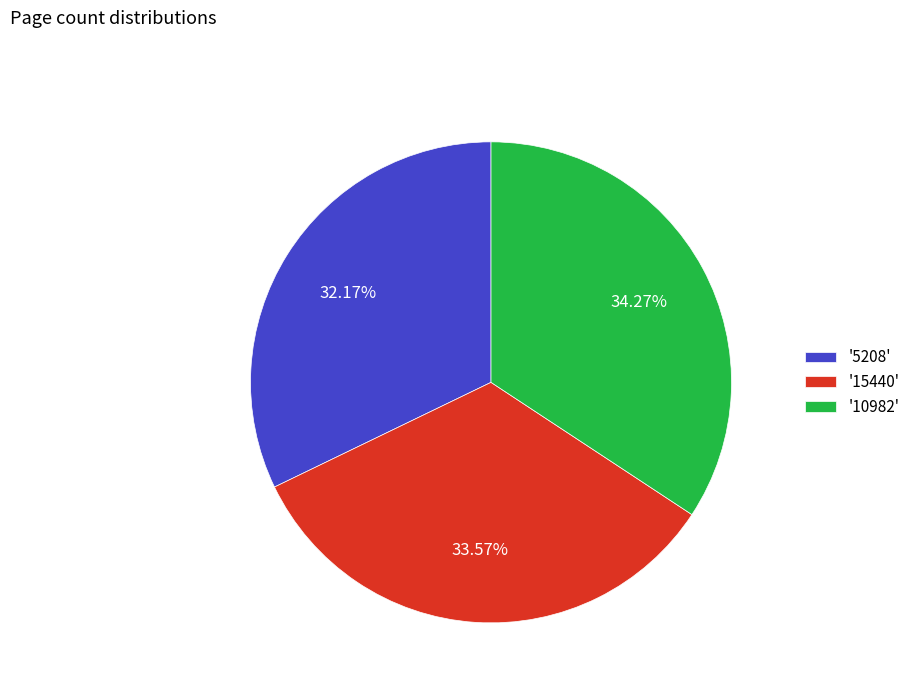

Is there a majority slice in this chart?

No